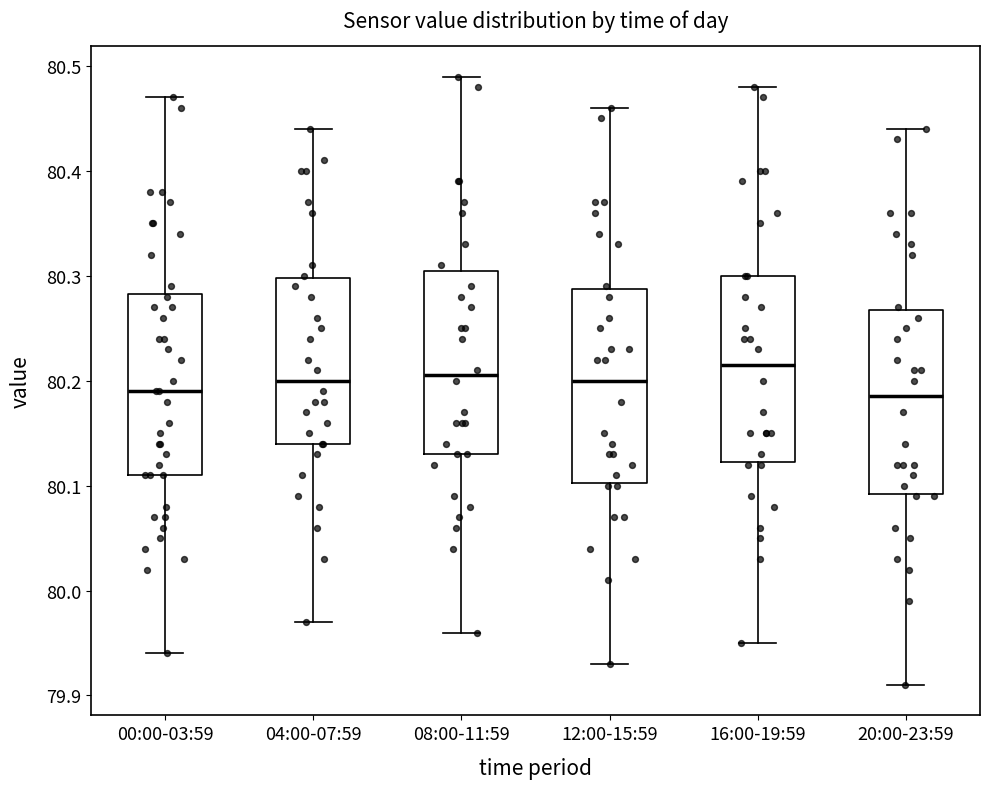

Reading left to right, read every box against the y-axis: the position of its median line, the range the box covers, and the ends of its whiskers. The values are not printed on the chart, so give them approximately, as read against the axis.

00:00-03:59: median 80.19, box 80.11 to 80.28, whiskers 79.94 to 80.47
04:00-07:59: median 80.20, box 80.14 to 80.30, whiskers 79.97 to 80.44
08:00-11:59: median 80.21, box 80.13 to 80.31, whiskers 79.96 to 80.49
12:00-15:59: median 80.20, box 80.10 to 80.29, whiskers 79.93 to 80.46
16:00-19:59: median 80.22, box 80.12 to 80.30, whiskers 79.95 to 80.48
20:00-23:59: median 80.19, box 80.09 to 80.27, whiskers 79.91 to 80.44